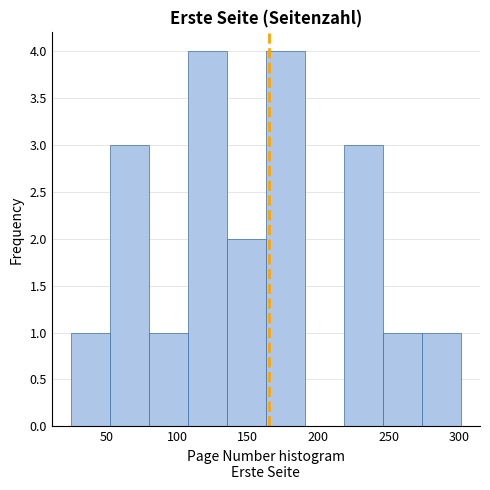

Reading left to right, list every bar in this chart as the range it spans on the x-axis followed by its height. Neither the bar edges nor the heights are printed on the chart, so give them approximately, as read against the axes.

25 to 55: 1
55 to 80: 3
80 to 110: 1
110 to 135: 4
135 to 165: 2
165 to 190: 4
190 to 220: 0
220 to 245: 3
245 to 275: 1
275 to 300: 1